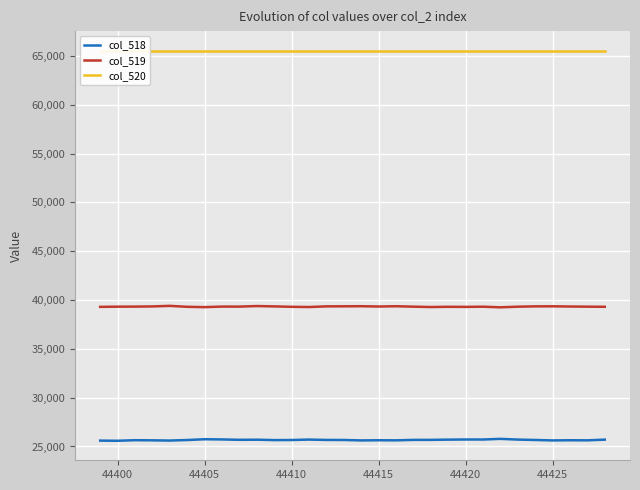

Which series has the largest total across all categories?

col_520